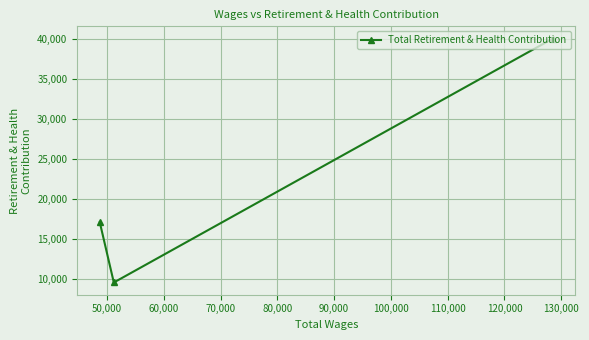

How many lines are shown in the chart?

1